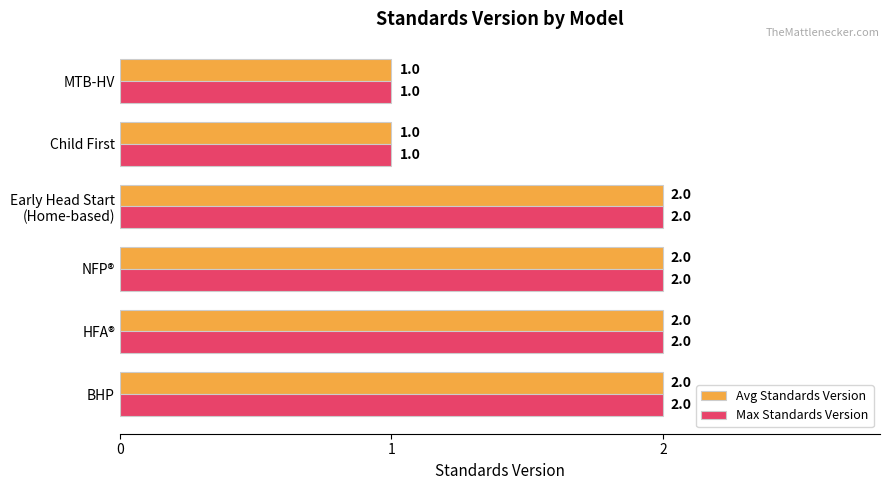

Is the value of Avg Standards Version at BHP greater than the value of Max Standards Version at MTB-HV?

Yes